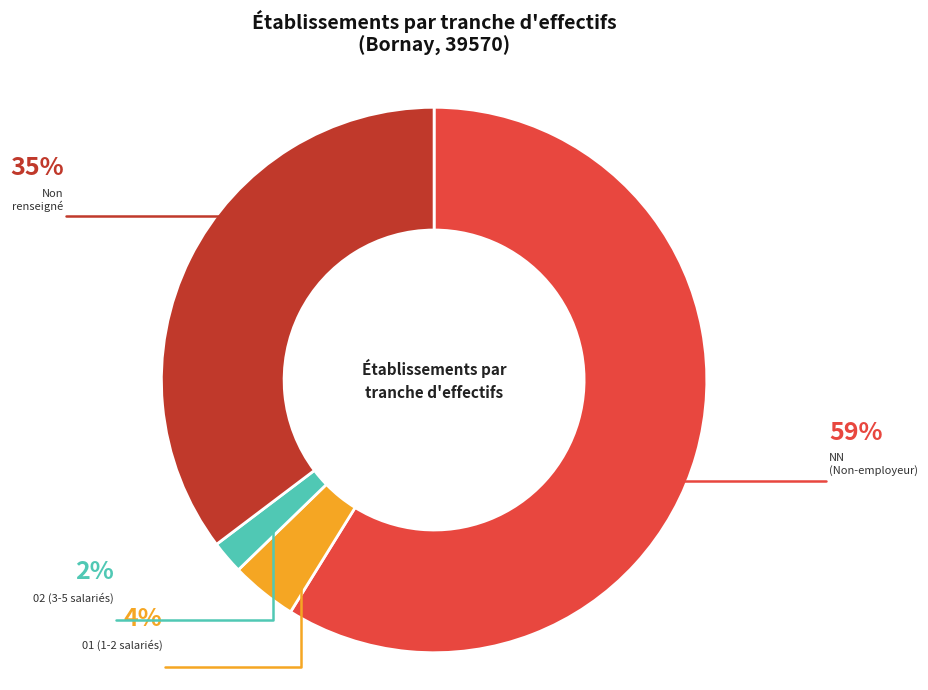

Does any single category account for the majority?

Yes